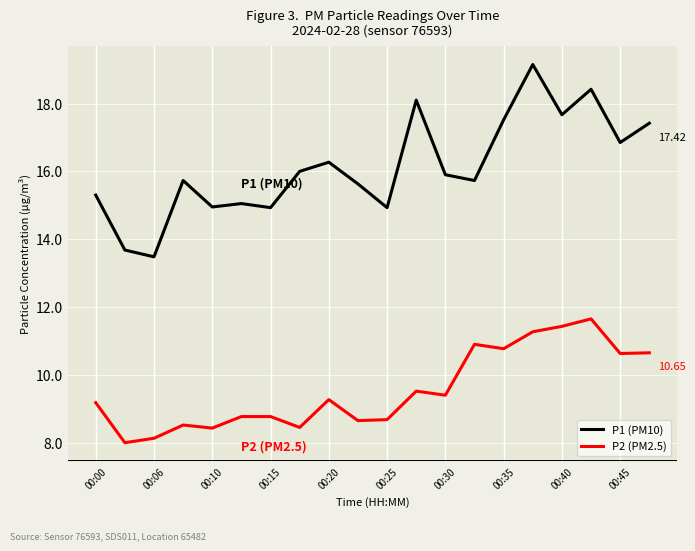

Rank the series by their average value, from highest to lowest.

P1 (PM10), P2 (PM2.5)